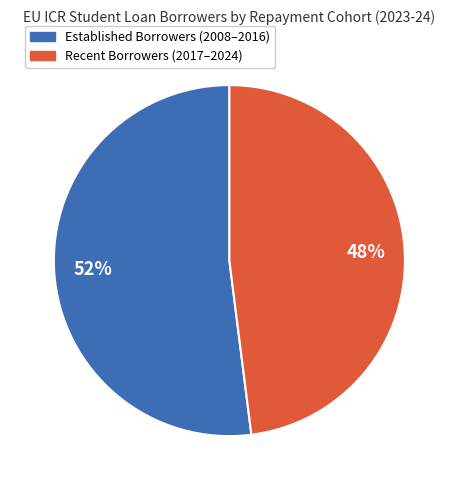

How many segments does this pie chart have?

2